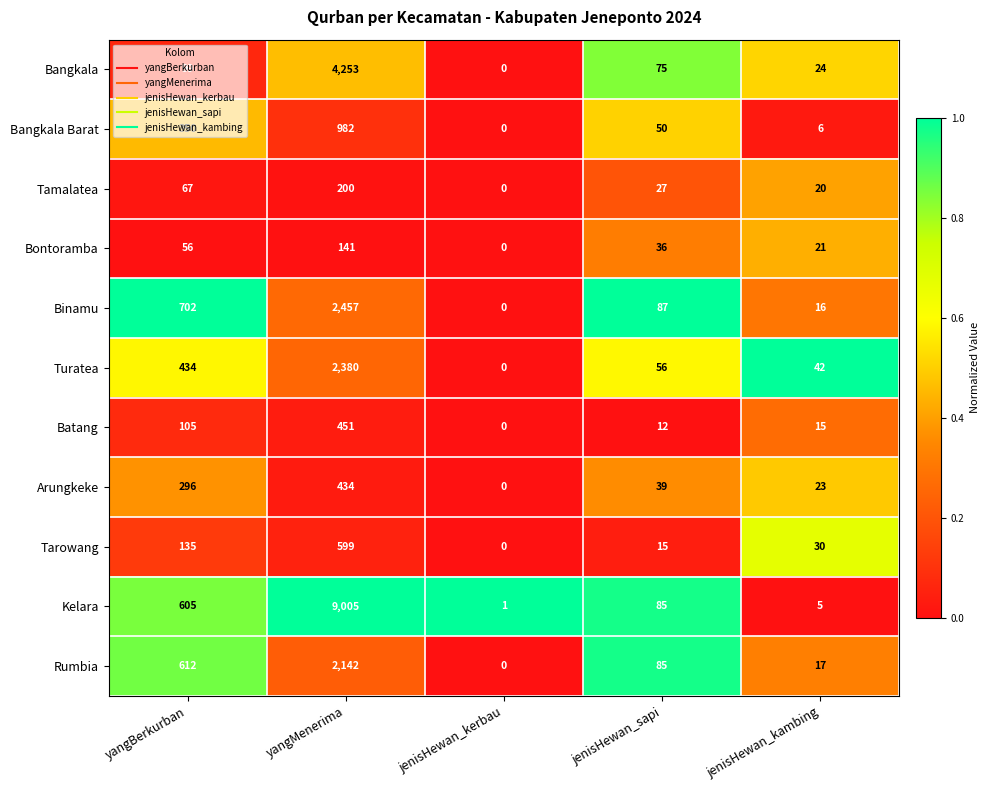

How many categories are shown in the chart?

5